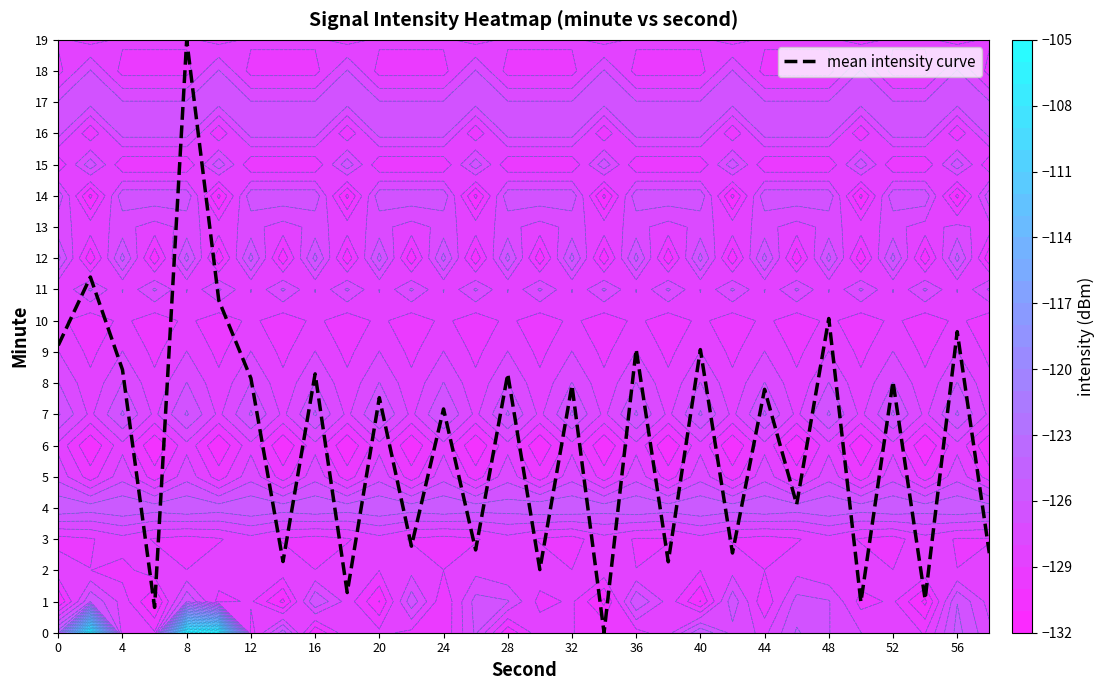

Is it true that mean intensity curve equals 7.2 at 24?

True